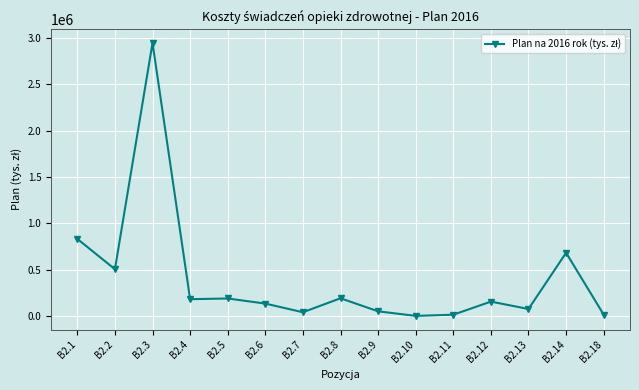

Where is the data nearest to the value 1473173?

B2.1